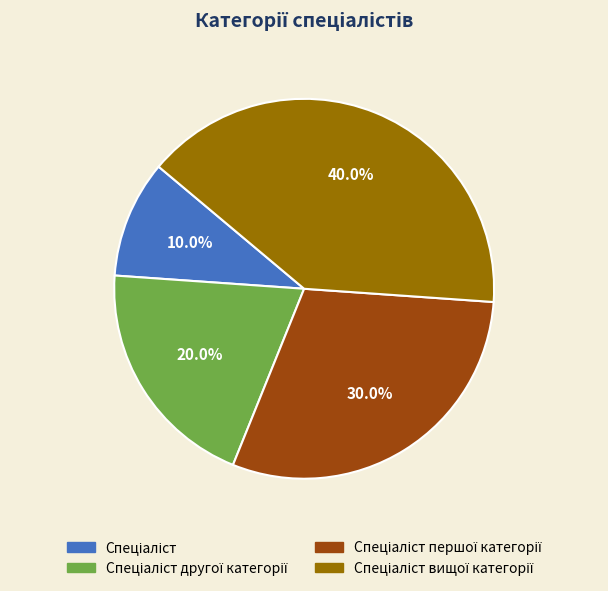

Is there any slice that represents more than half of the pie?

No